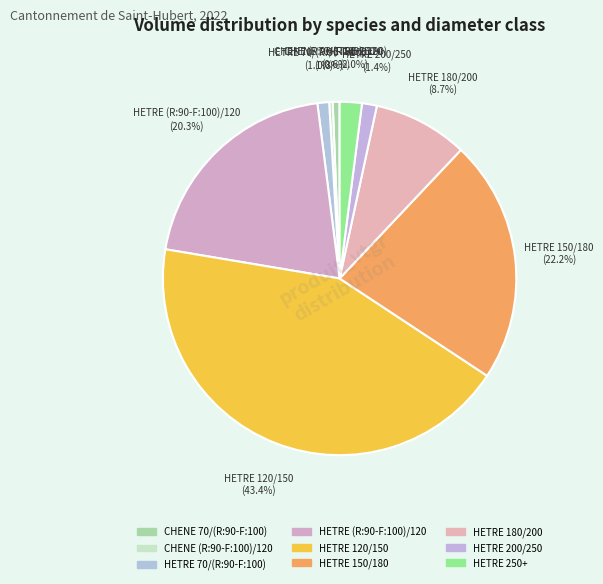

How many segments does this pie chart have?

9